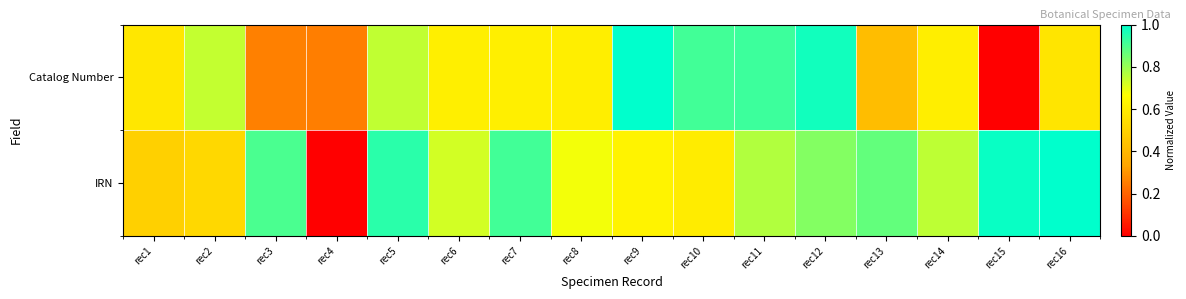

At how many categories does at least one series exceed 0?

16